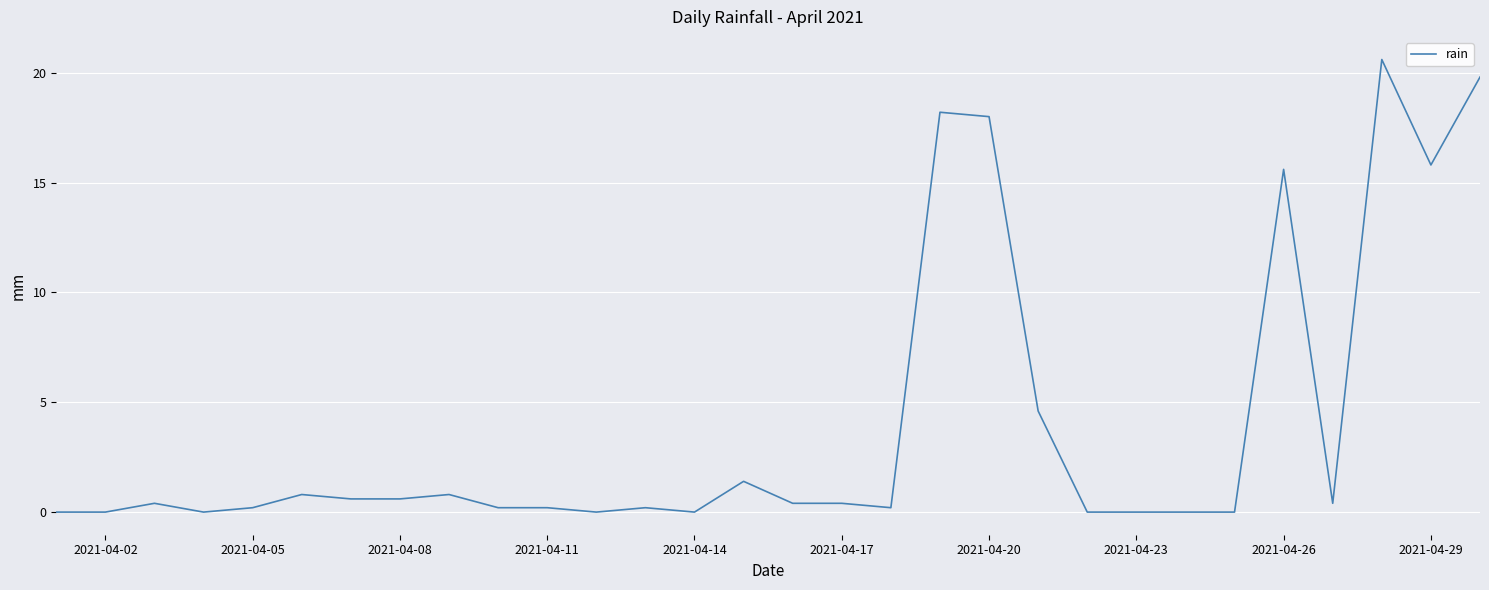

What is the difference between the maximum and minimum values?

20.6